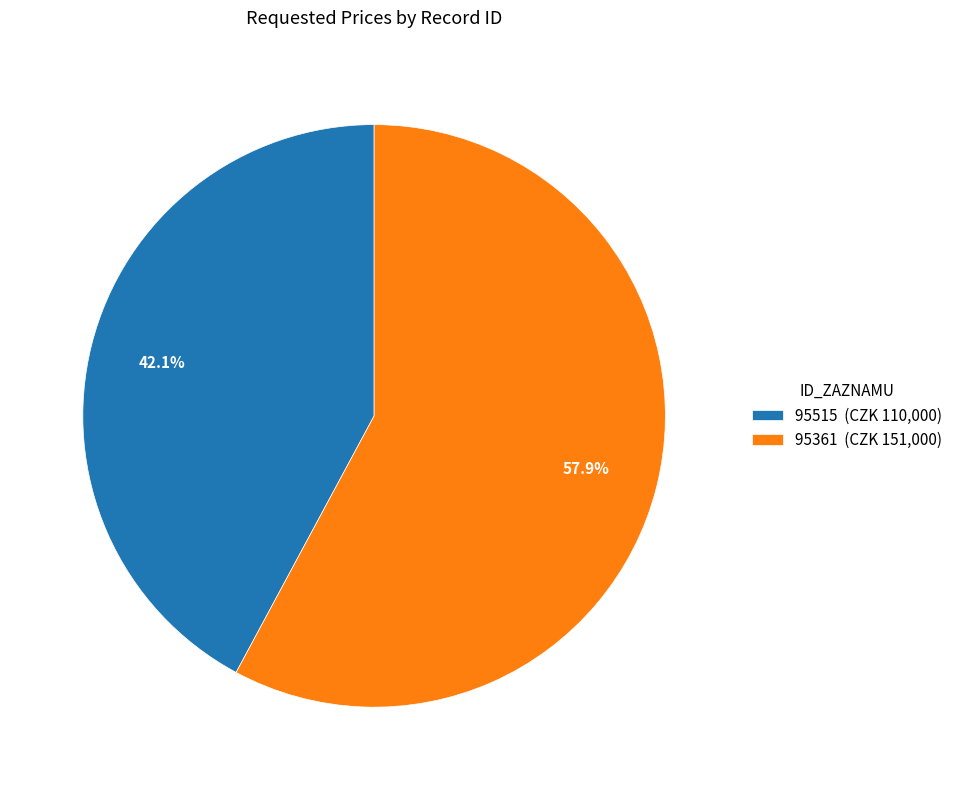

To the nearest percent, what is the combined percentage of 95361 and 95515?

100%